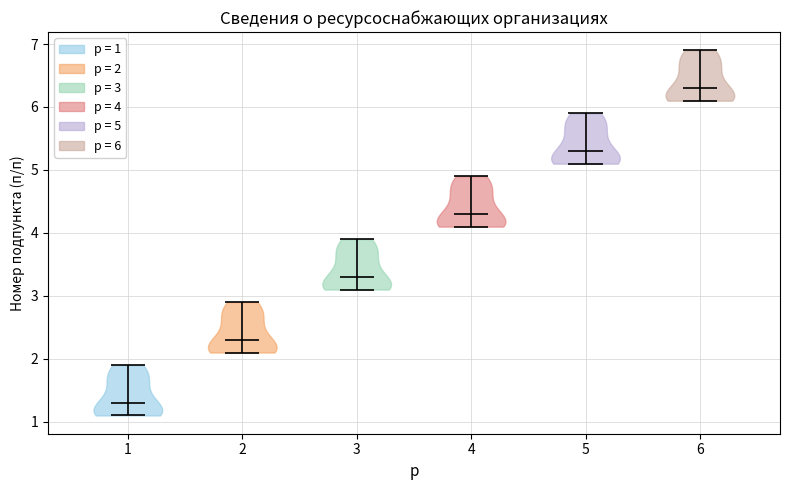

Reading left to right, read every violin against the y-axis: where its median line is, and the lowest and highest points it reaches. The values are not printed on the chart, so give them approximately, as read against the axis.

1: median line 1.3, lowest point 1.1, highest point 1.9
2: median line 2.3, lowest point 2.1, highest point 2.9
3: median line 3.3, lowest point 3.1, highest point 3.9
4: median line 4.3, lowest point 4.1, highest point 4.9
5: median line 5.3, lowest point 5.1, highest point 5.9
6: median line 6.3, lowest point 6.1, highest point 6.9